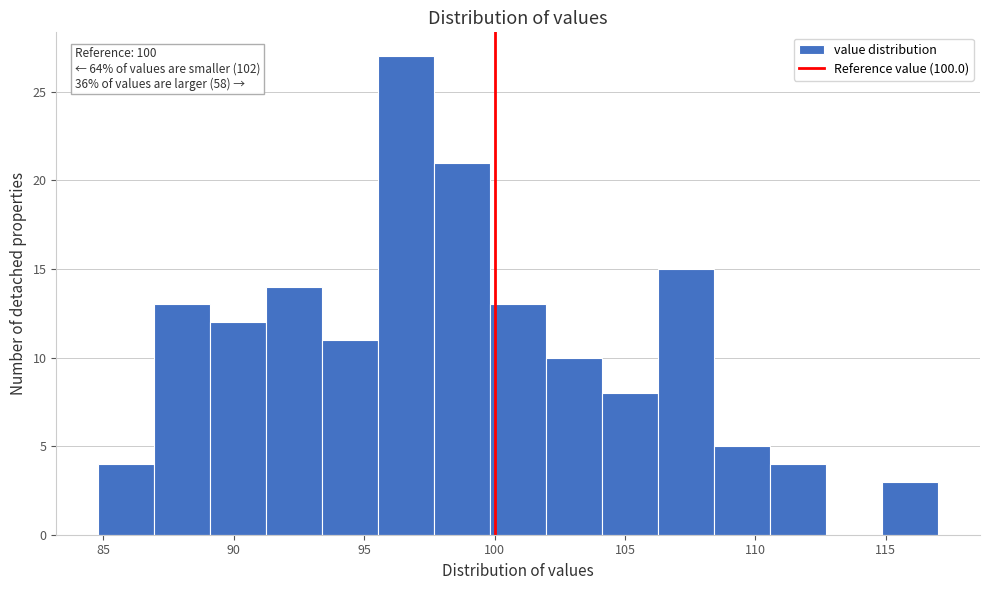

Over which range of the x-axis is the bar tallest?

95.5 to 97.5